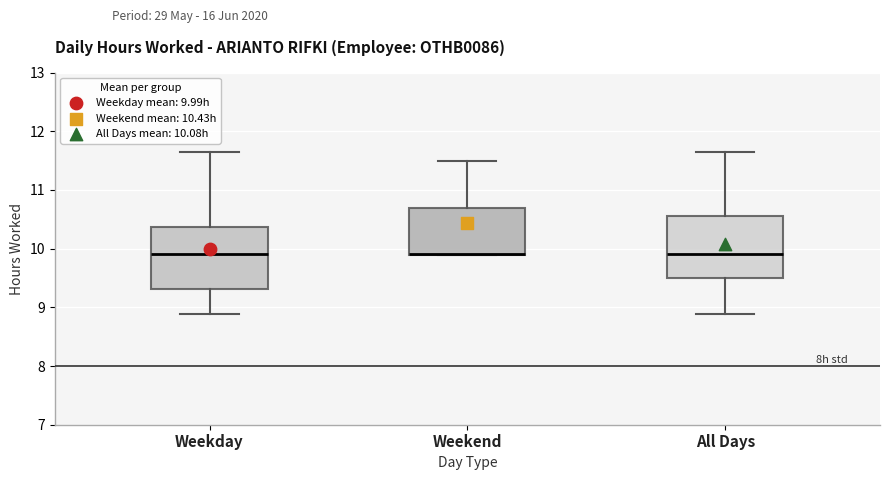

Reading left to right, transcribe this box plot: for each box, give where its median line is, the range the box spans, and where its two whiskers end, as read against the y-axis. The values are not printed on the chart, so give them approximately, as read against the axis.

Weekday: median 9.9, box 9.3 to 10.4, whiskers 8.9 to 11.7
Weekend: median 9.9 (drawn on the box's lower edge), box 9.9 to 10.7, whiskers 9.9 to 11.5
All Days: median 9.9, box 9.5 to 10.6, whiskers 8.9 to 11.7